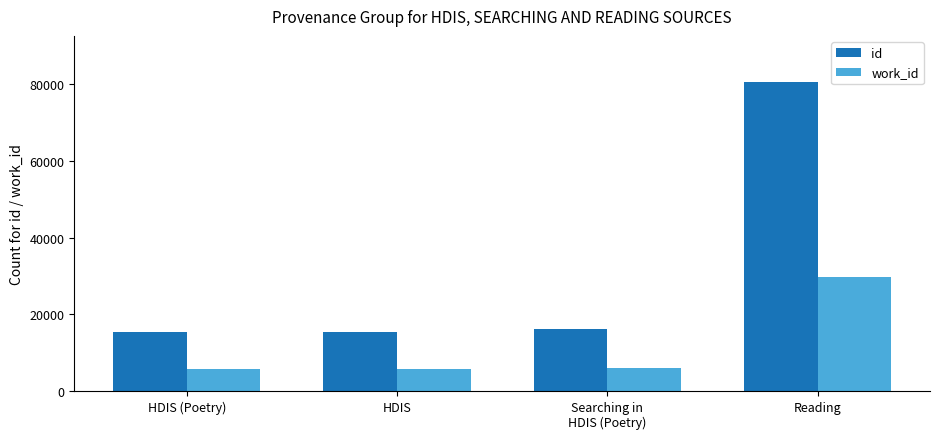

What is the value of the work_id bar at the 4th from the left?

29734